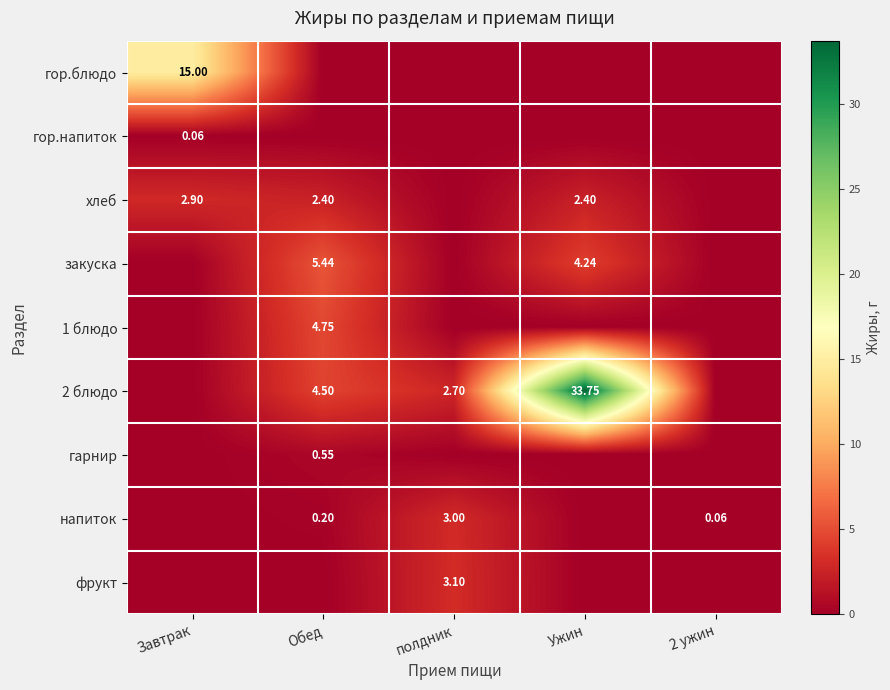

The value of закуска at полдник is -2.5. True or false?

False